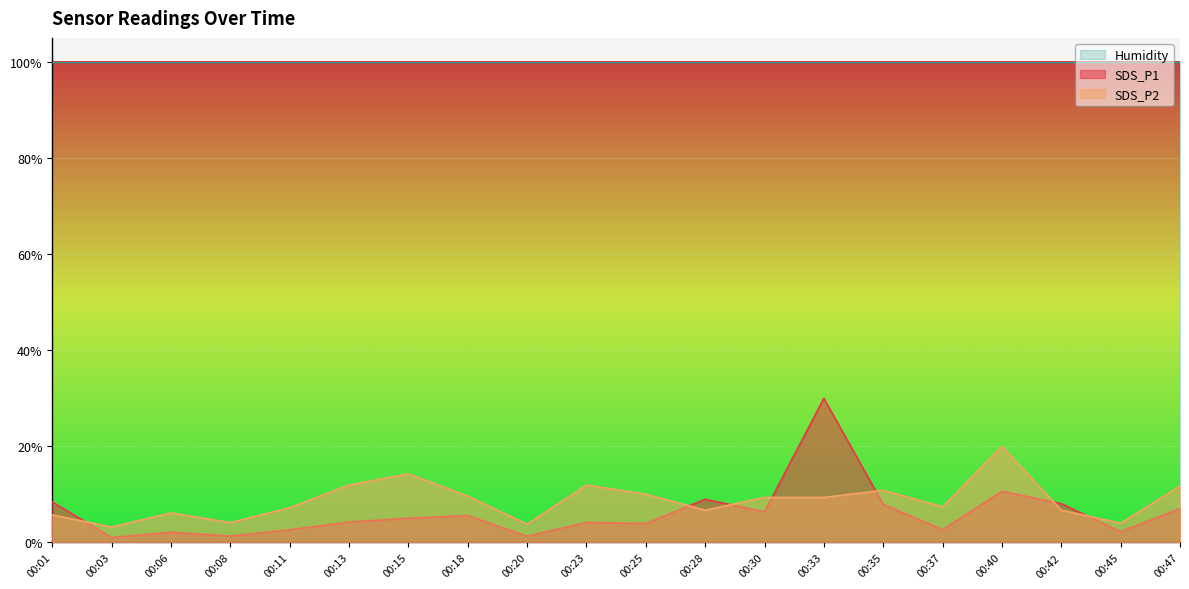

True or false: SDS_P1 and SDS_P2 cross at least once.

True